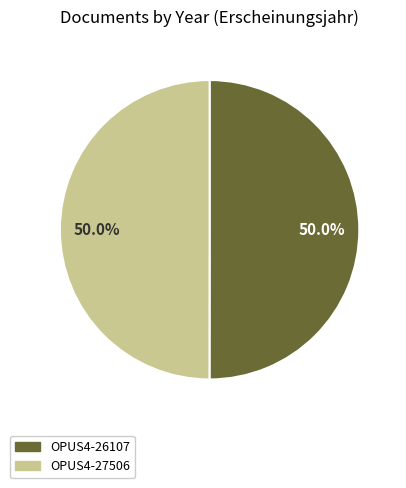

What percentage is the OPUS4-26107 slice, to the nearest percent?

50%